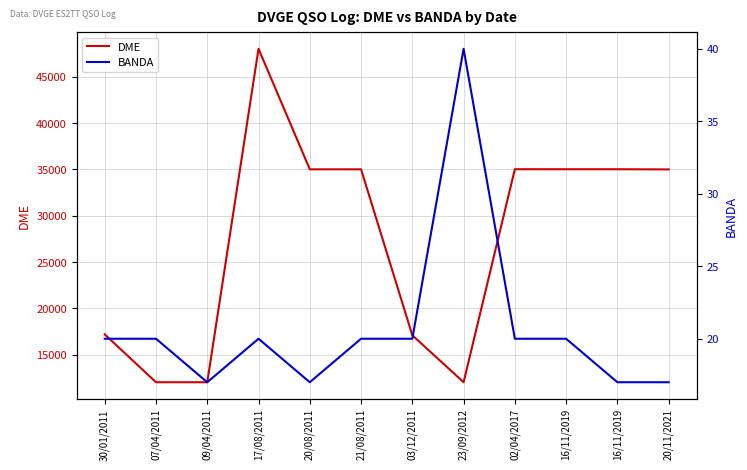

Is this an area chart (filled region under the line)?

No